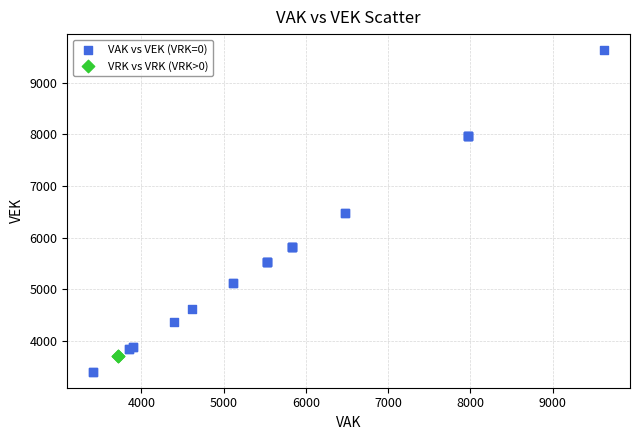

What are all the series names shown in the legend?

VAK vs VEK (VRK=0), VRK vs VRK (VRK>0)